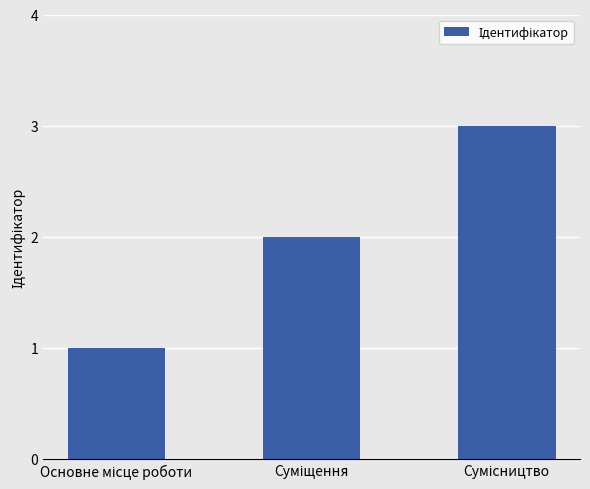

What is the sum of all values?

6